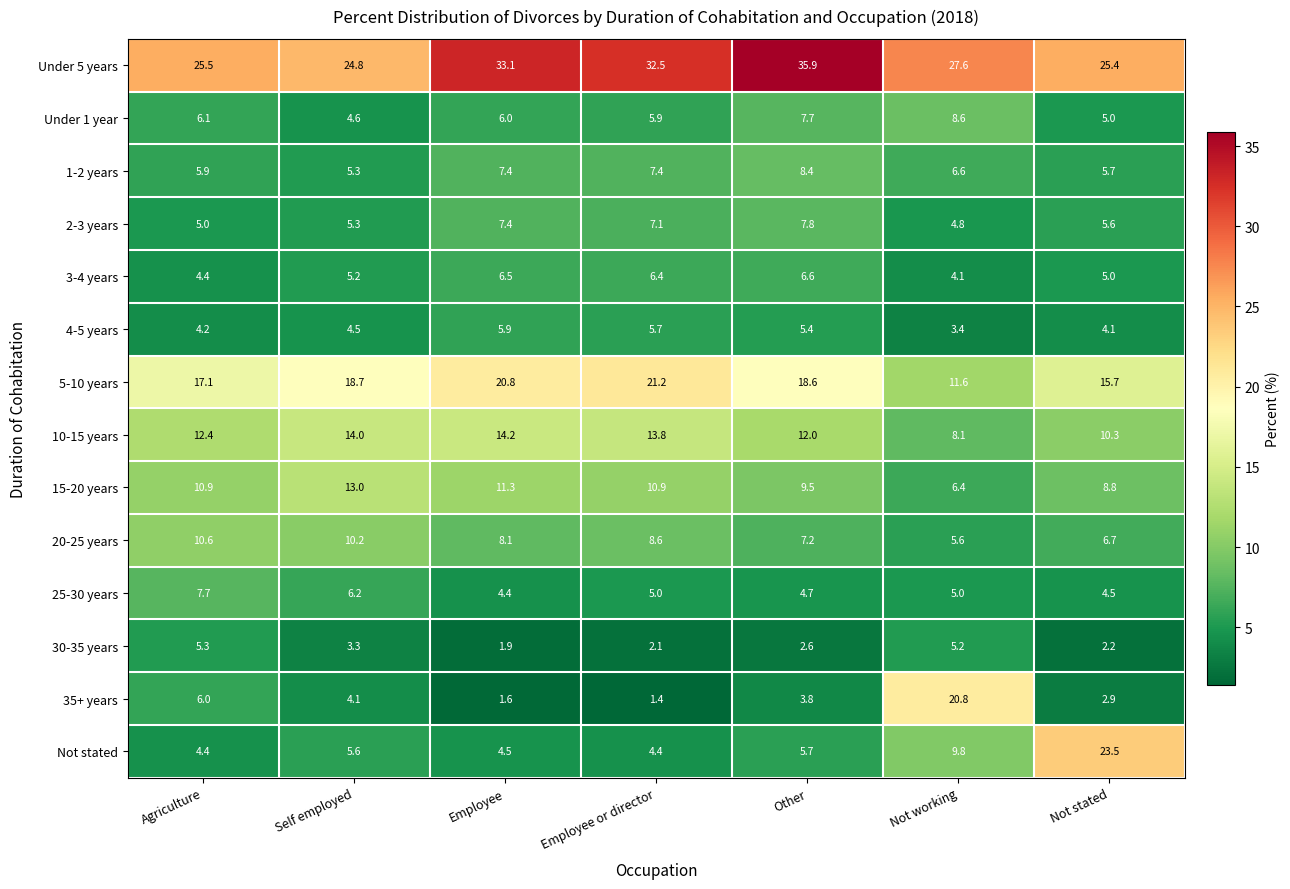

List the series in order of their peak value, lowest first.

30-35 years, 4-5 years, 3-4 years, 25-30 years, 2-3 years, 1-2 years, Under 1 year, 20-25 years, 15-20 years, 10-15 years, 35+ years, 5-10 years, Not stated, Under 5 years